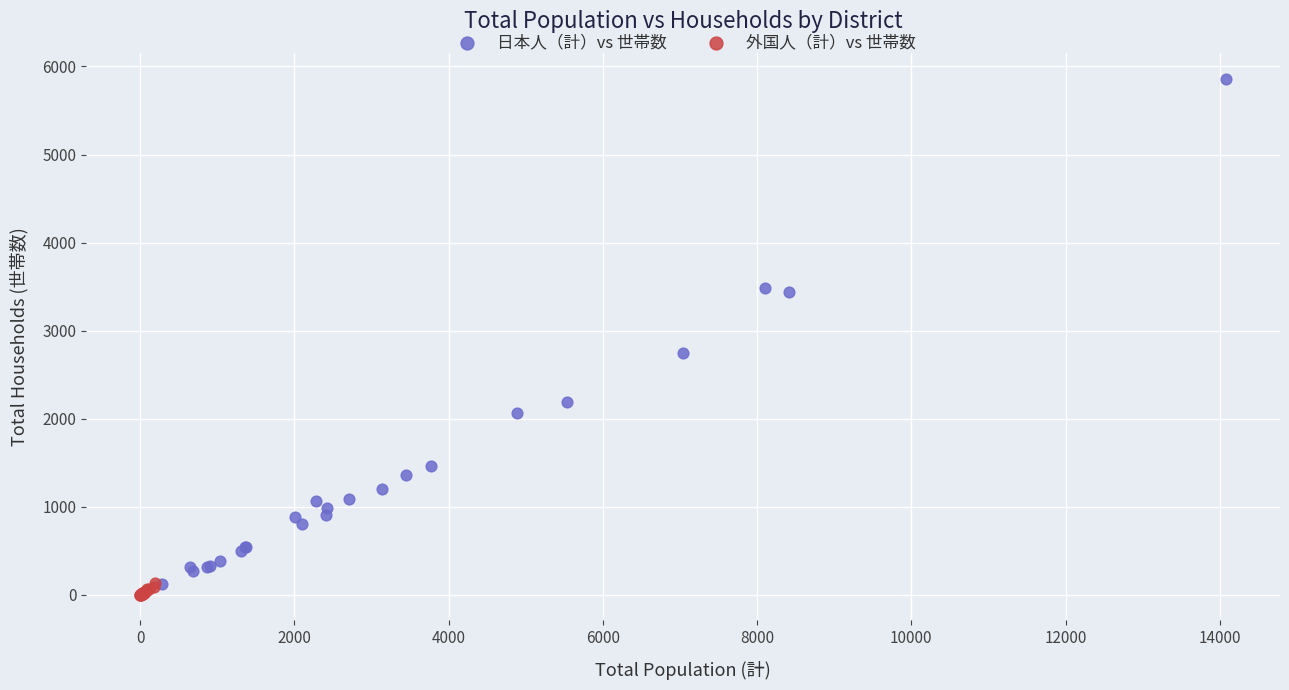

What are all the series names shown in the legend?

日本人（計）vs 世帯数, 外国人（計）vs 世帯数